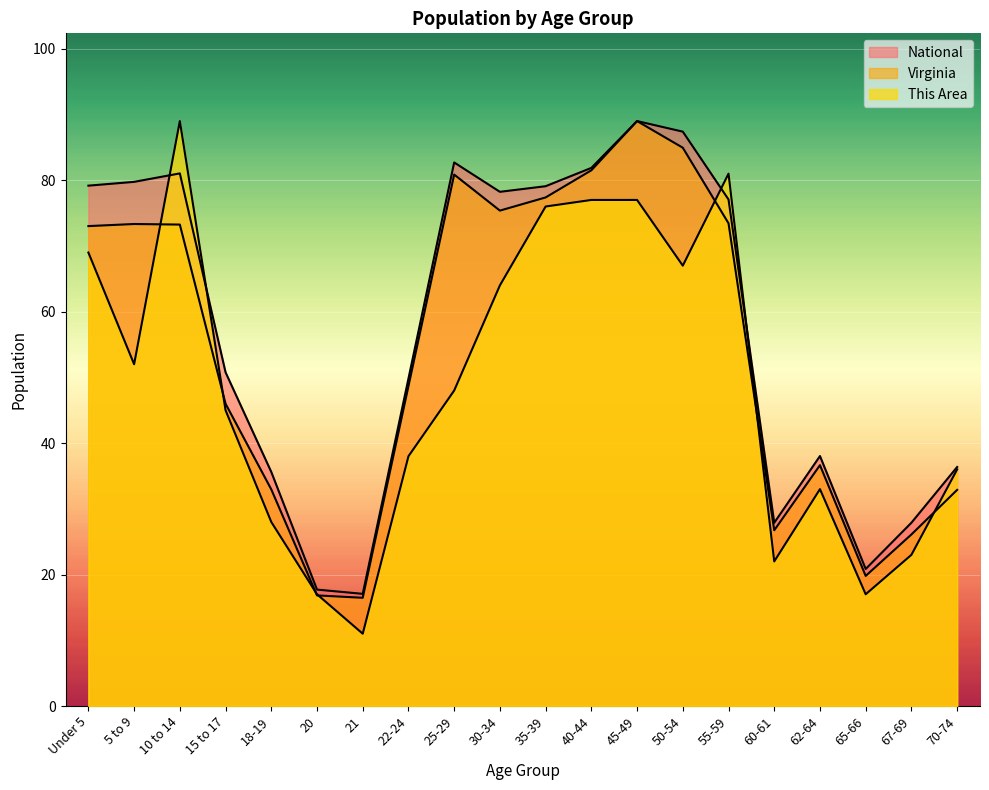

How many lines are shown in the chart?

3